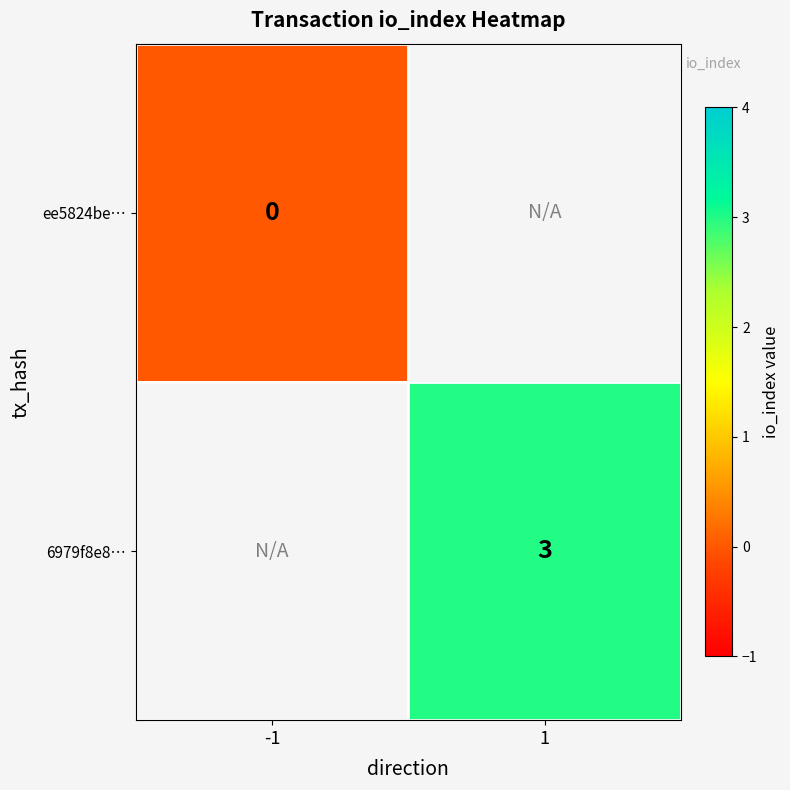

The 6979f8e8… series shows 3 at 1. True or false?

True